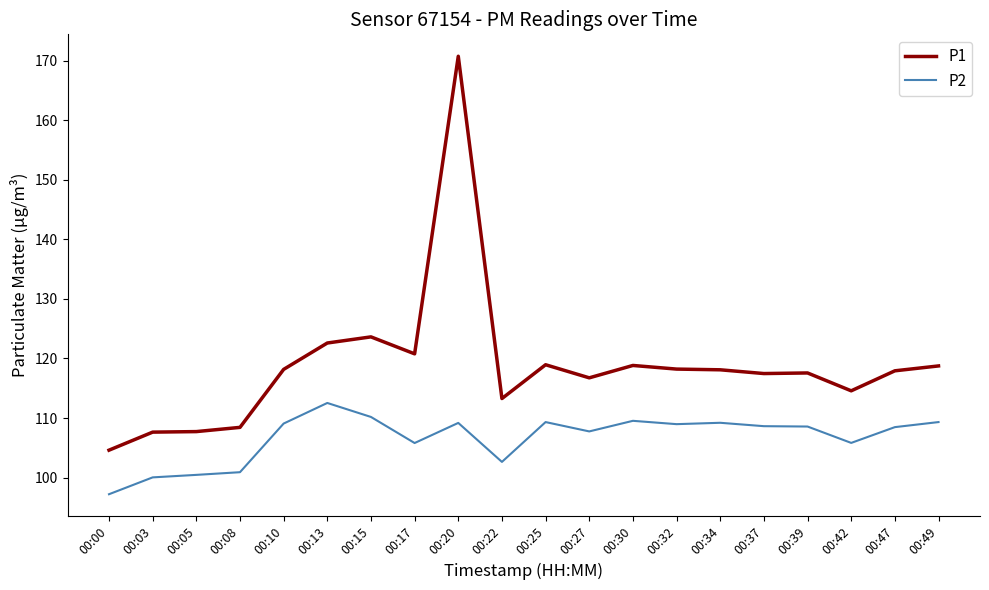

The P2 series shows 45.7 at 00:39. True or false?

False